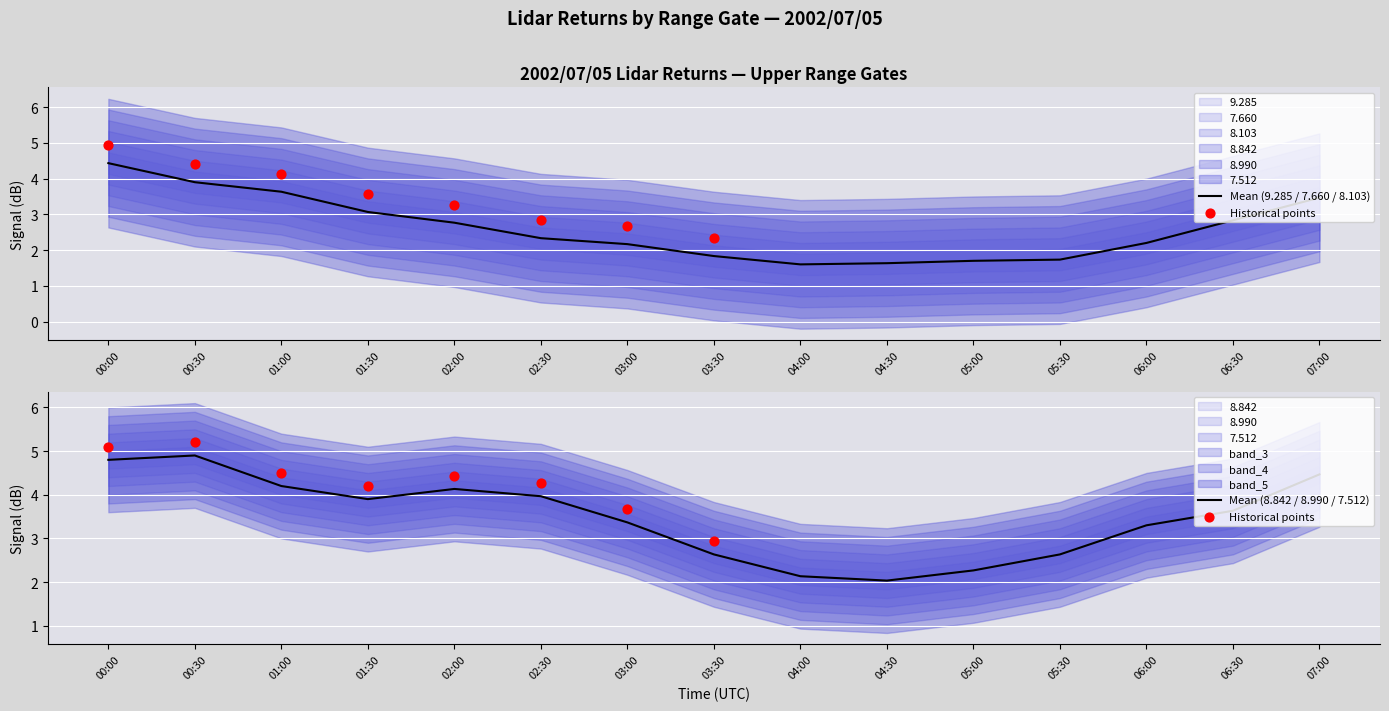

At how many categories does at least one series exceed 5?

4